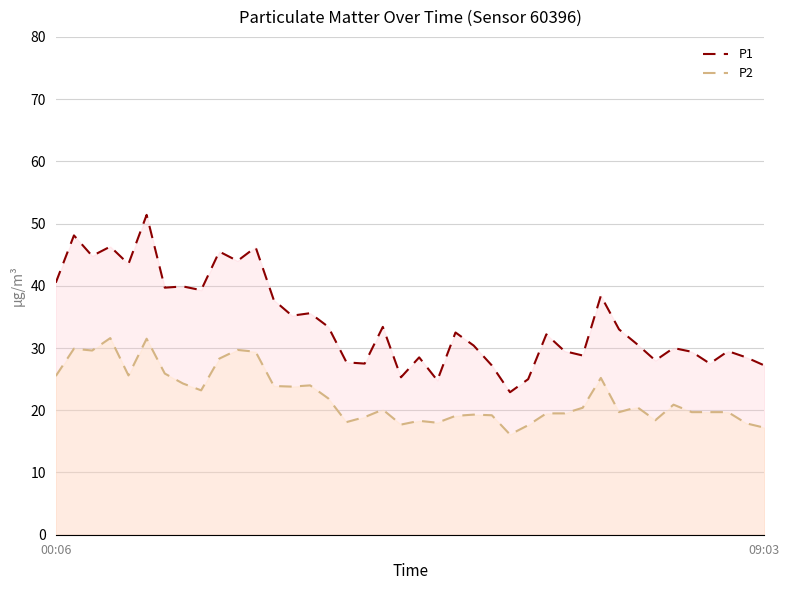

What is the difference between the maximum and minimum values in the P2 series?

15.5